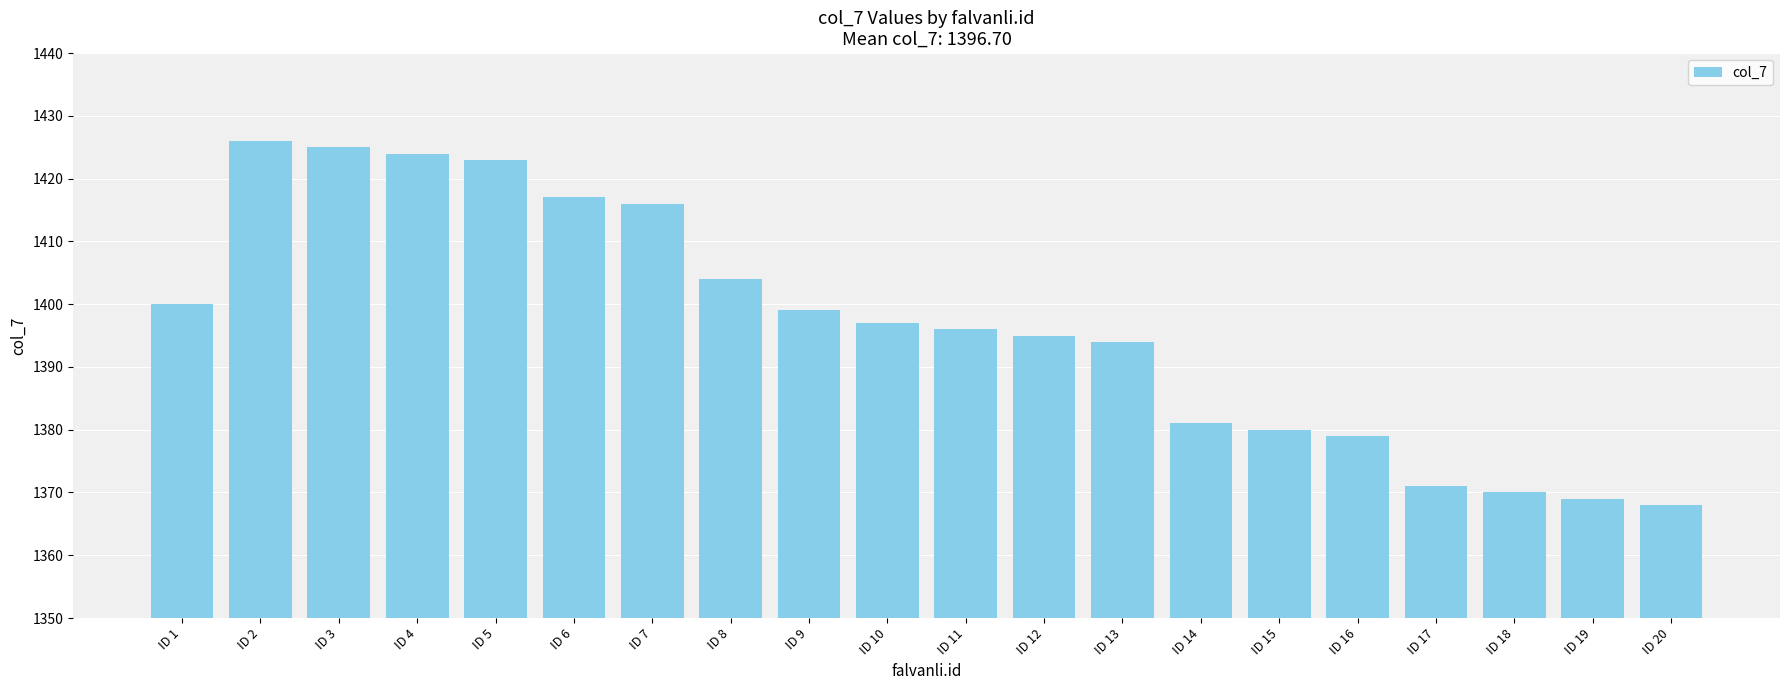

Is it true that the value at ID 3 is 1425?

True